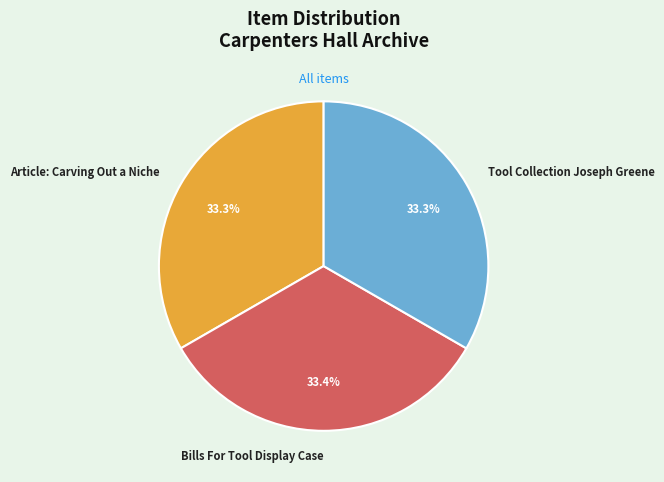

Combined, what portion of the pie is Tool Collection Joseph Greene and Bills For Tool Display Case?

66.7%